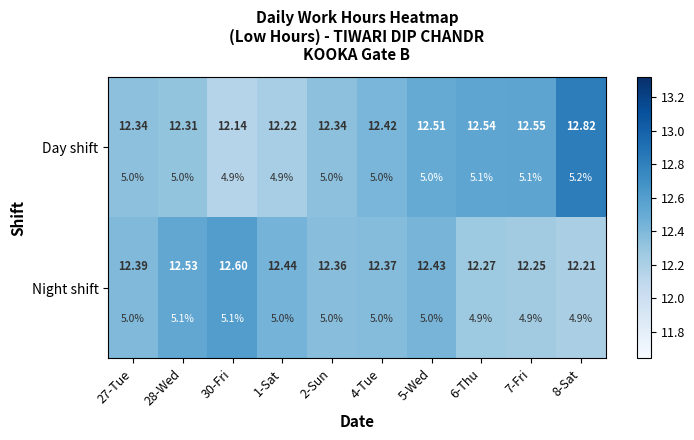

What is the spread (max minus min) of values at 1-Sat?

0.2